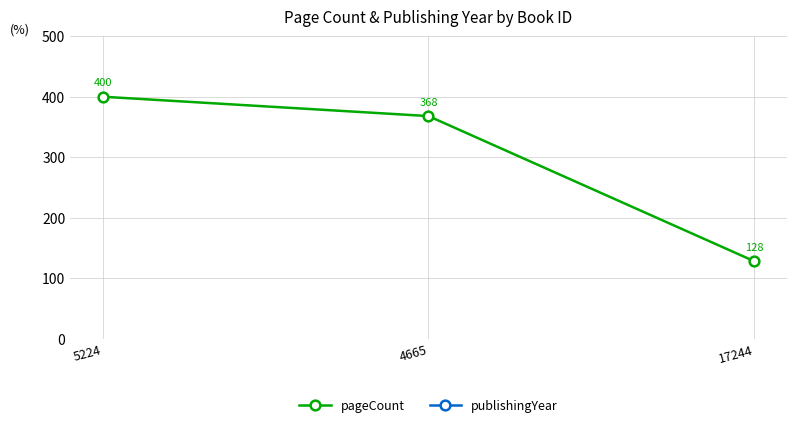

The value of publishingYear at 4665 is 1991. True or false?

True